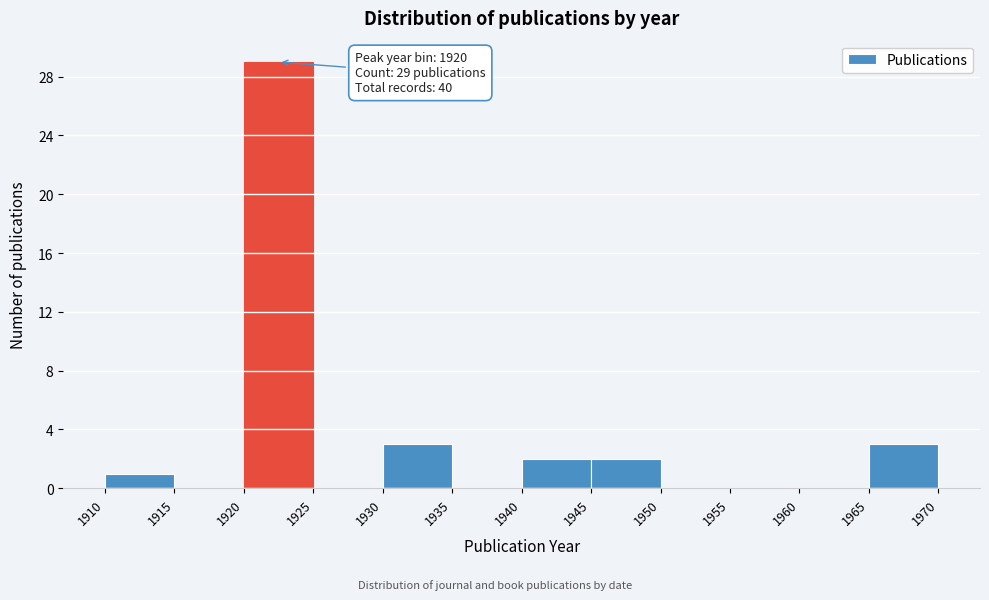

Which range on the x-axis has the tallest bar?

1920 to 1925